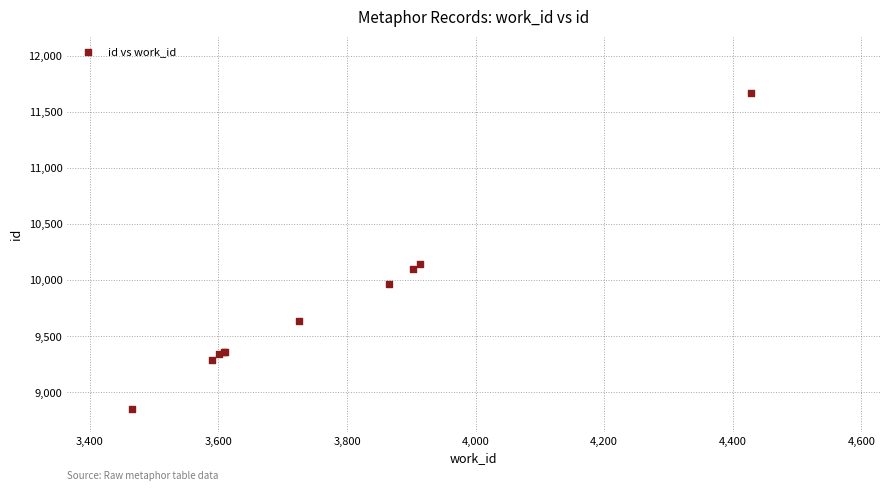

What Y value in the scatter plot is closest to 10259?

10145